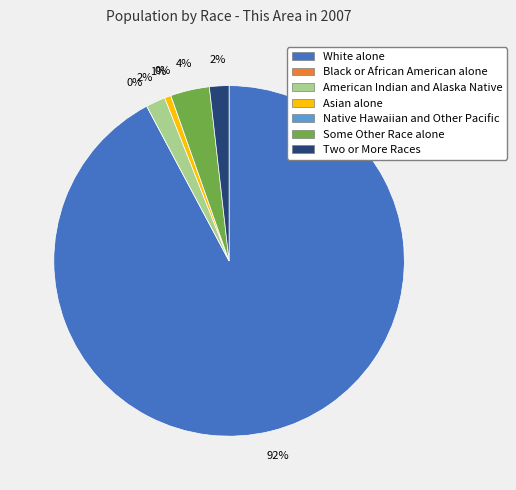

Which category has the smallest portion of the pie?

Black or African American alone